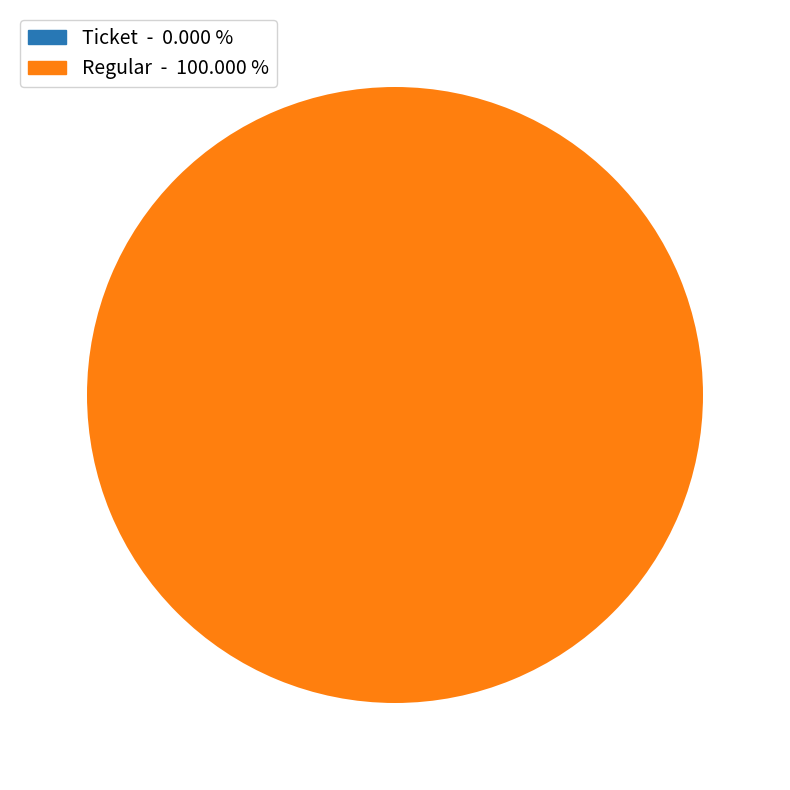

Count the number of slices in the pie.

2